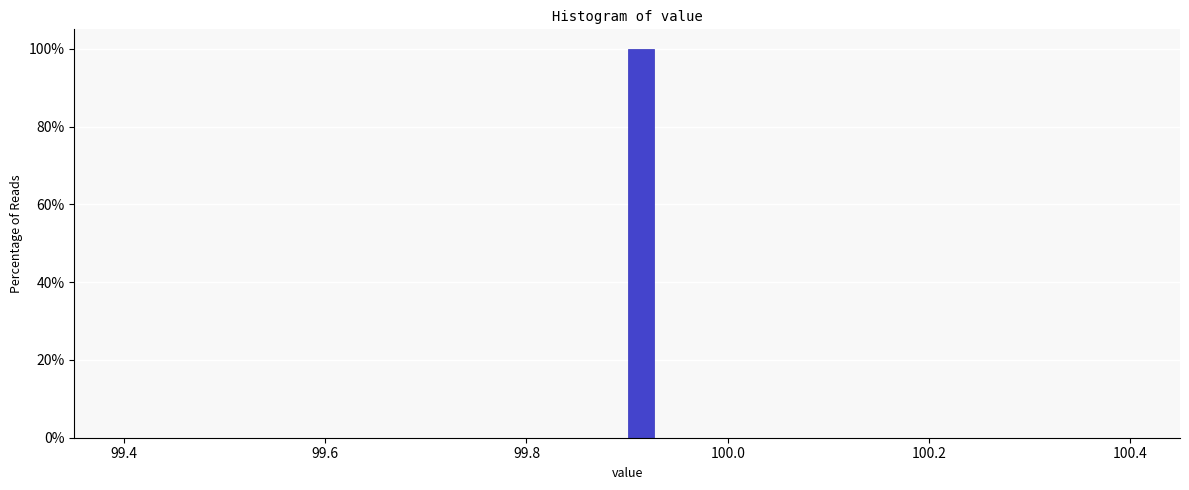

Around what value on the x-axis is the tallest bar? Give the approximate position of its centre, as read against the axis.

99.92